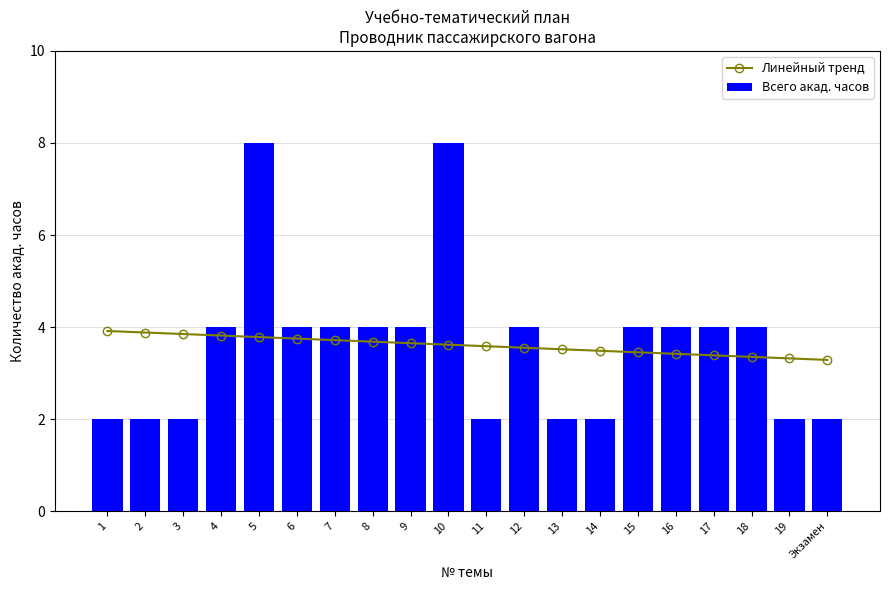

What is the label of the 20th bar from the right?

1